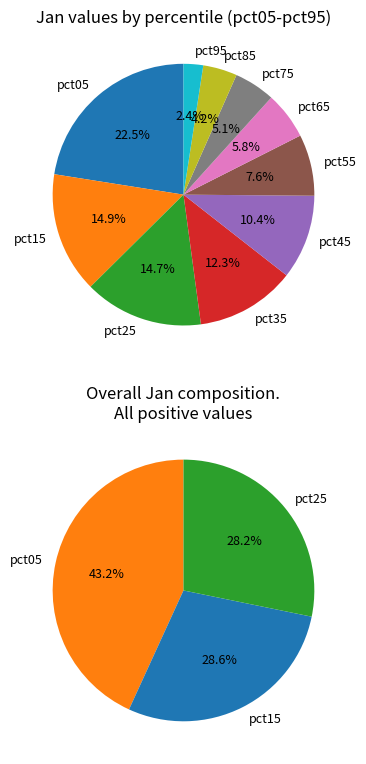

Is pct25 the majority of the pie?

No